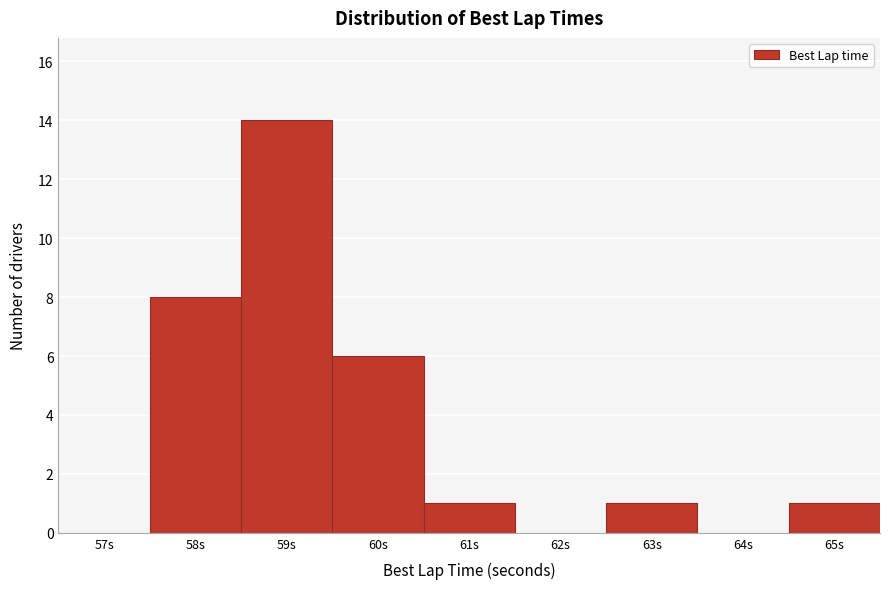

Reading right to left, transcribe all the data shown in this chart.

65s=1	64s=0	63s=1	62s=0	61s=1	60s=6	59s=14	58s=8	57s=0